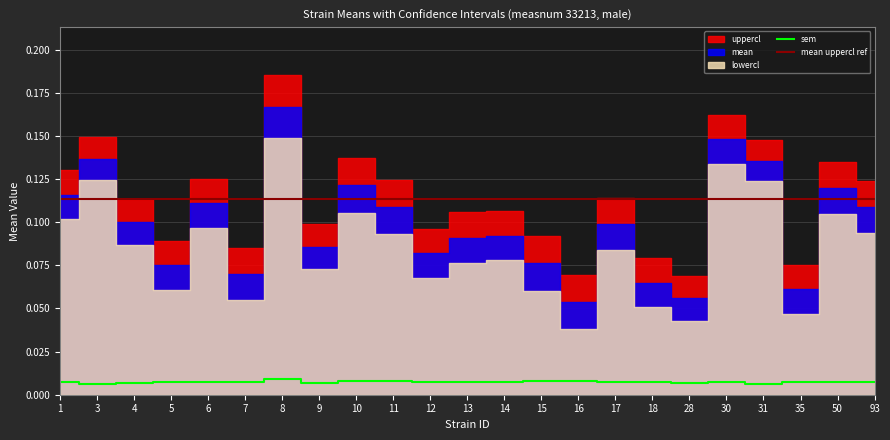

Which series has the largest range (max minus min)?

uppercl